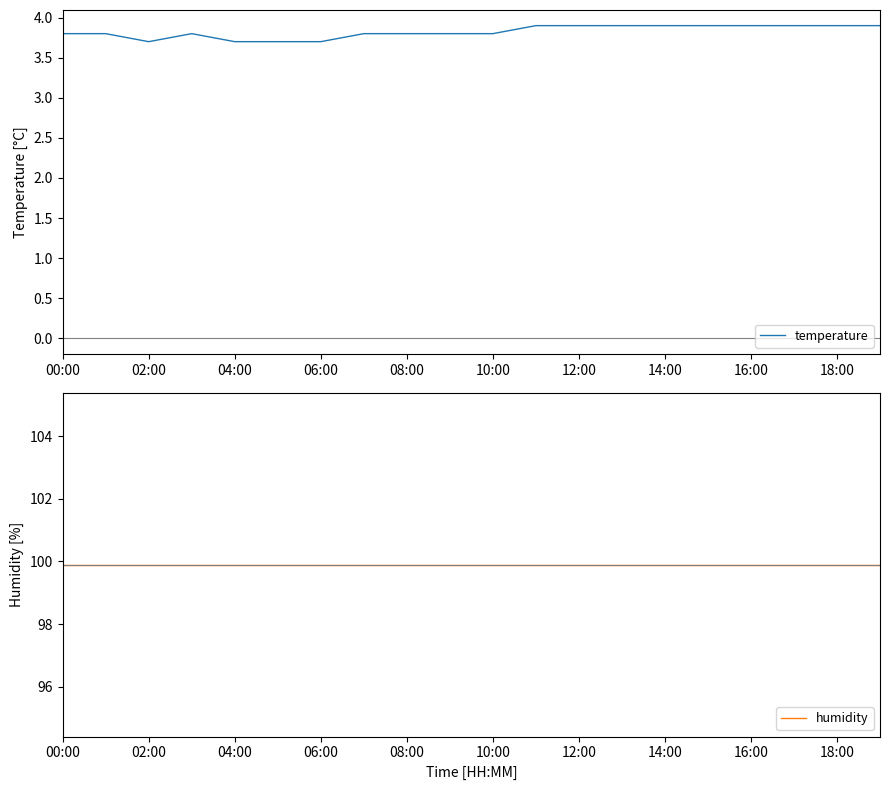

The value of temperature at 15 is 3.9. True or false?

True